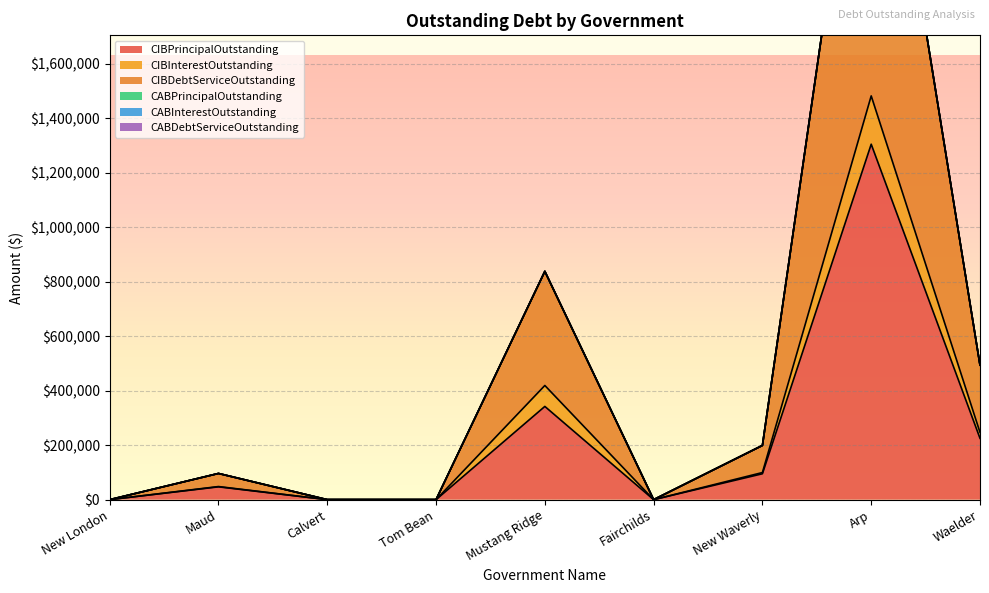

Is it true that CIBPrincipalOutstanding equals 95000 at New Waverly?

True